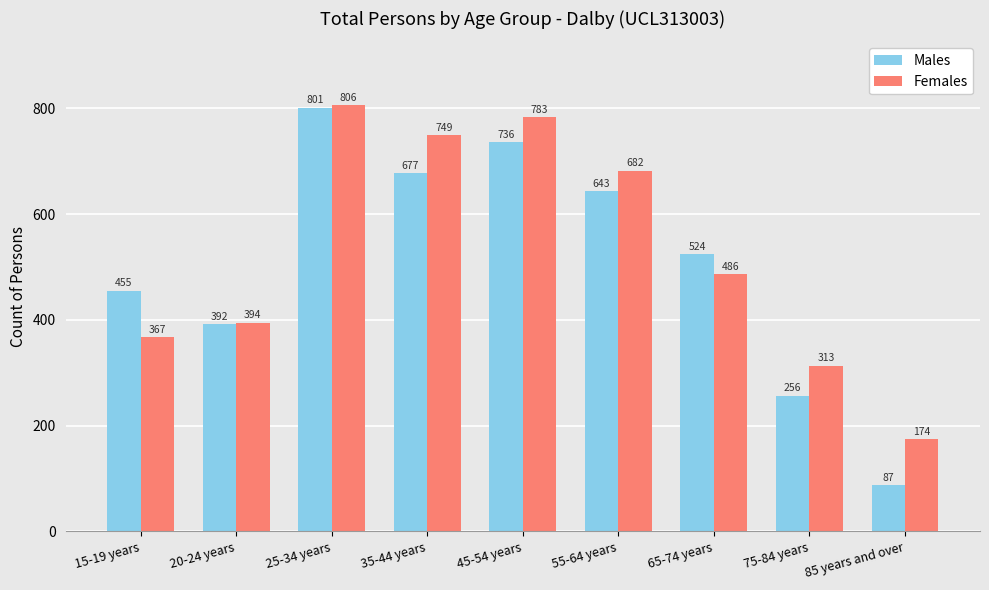

The Males series shows 692 at 65-74 years. True or false?

False